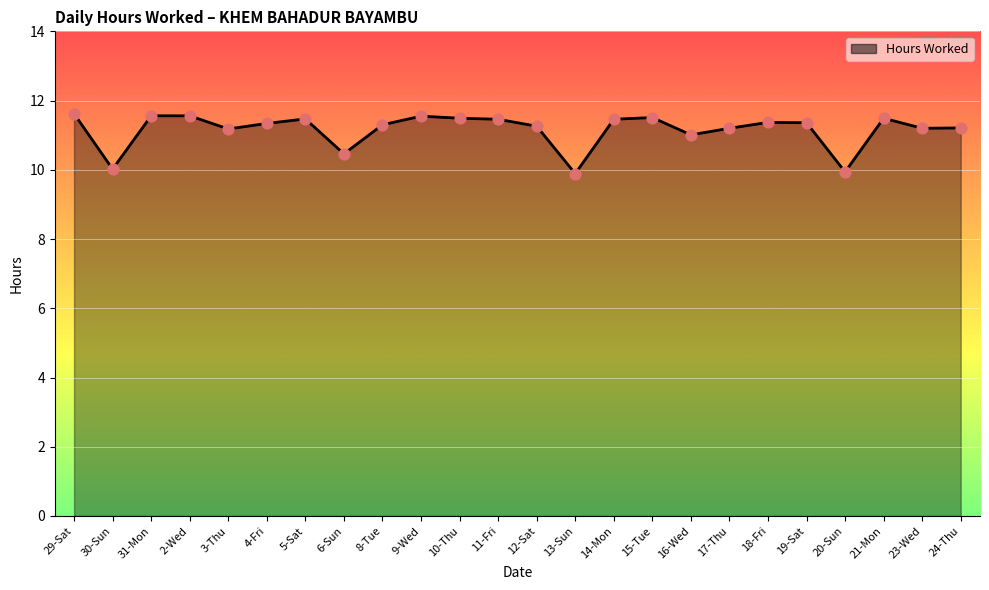

Which has a higher value, 31-Mon or 20-Sun?

31-Mon